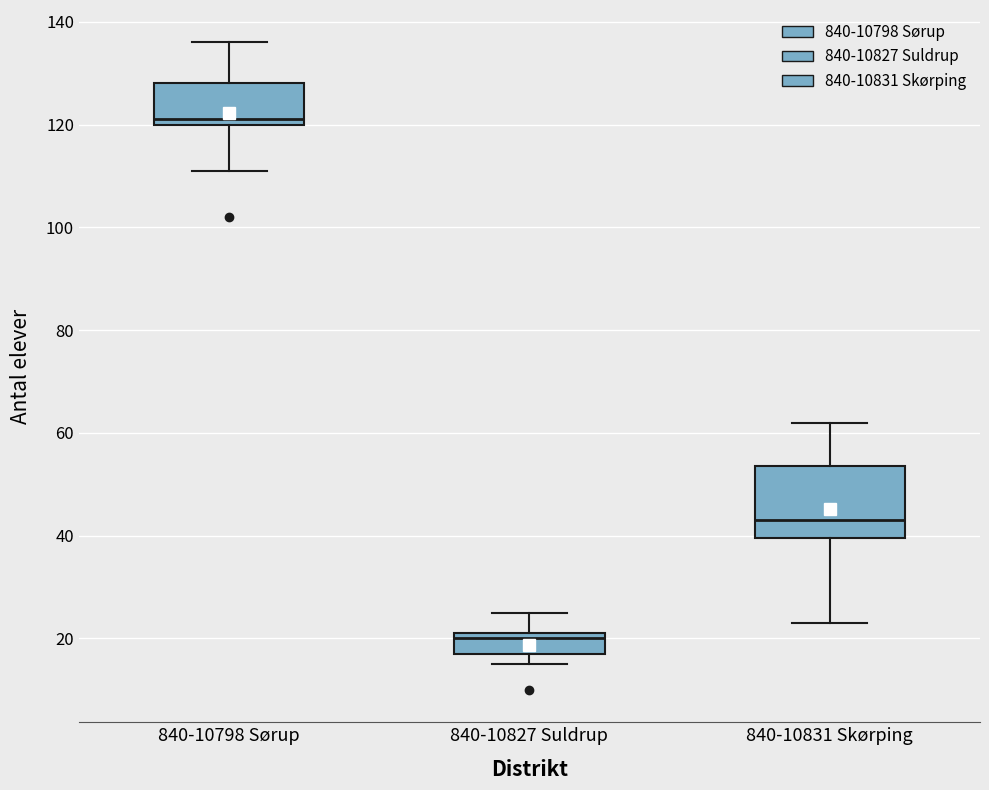

Which box is the tallest, from its lower edge to its upper edge?

840-10831 Skørping